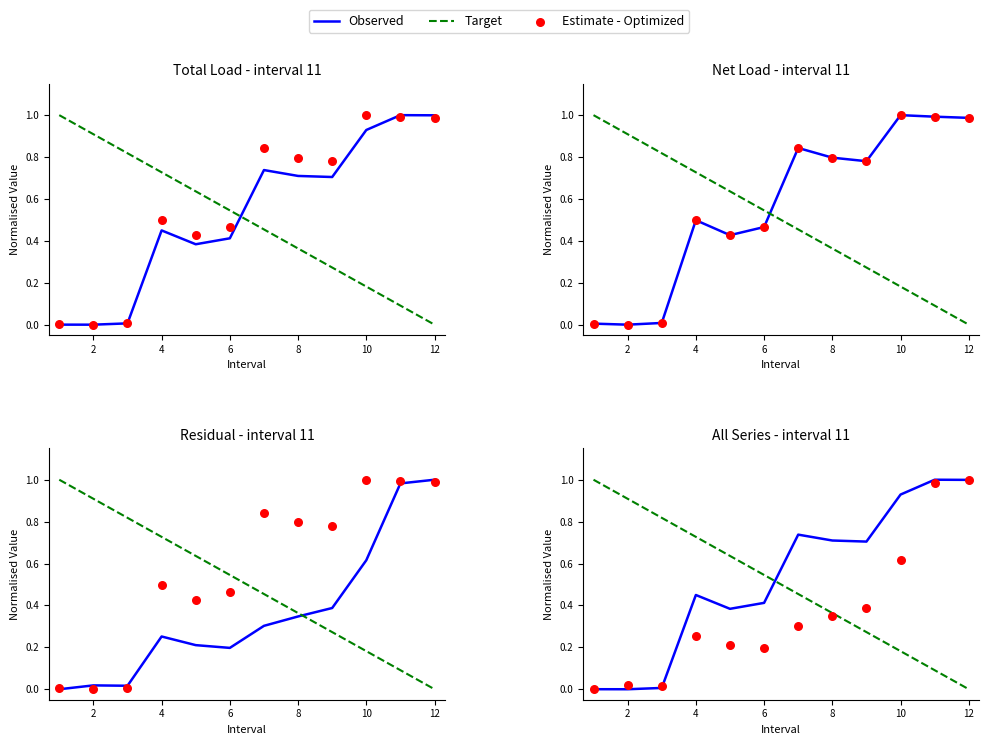

Which series contains the highest Y value?

Observed